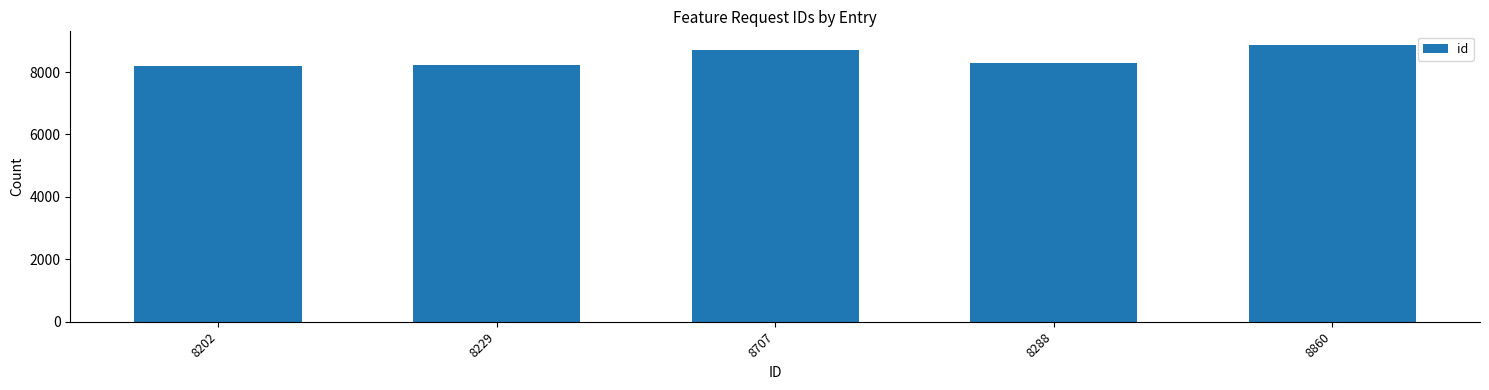

Between 8202 and 8707, which is larger?

8707